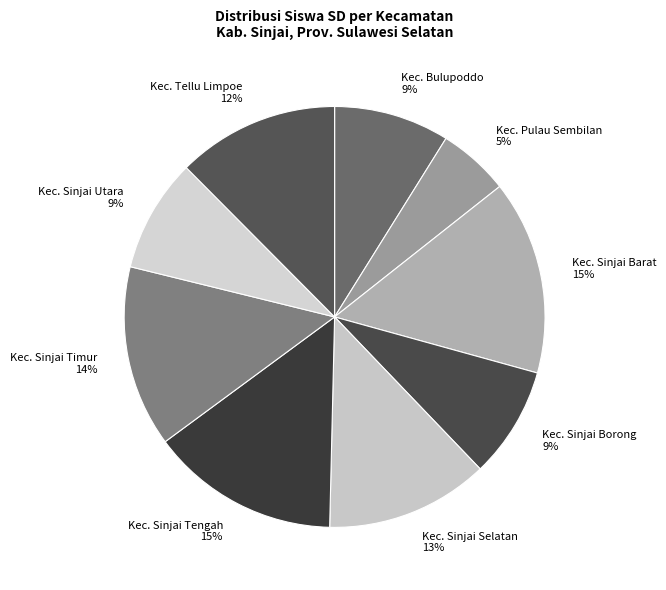

The Kec. Sinjai Selatan slice represents 13% of the pie. True or false?

True